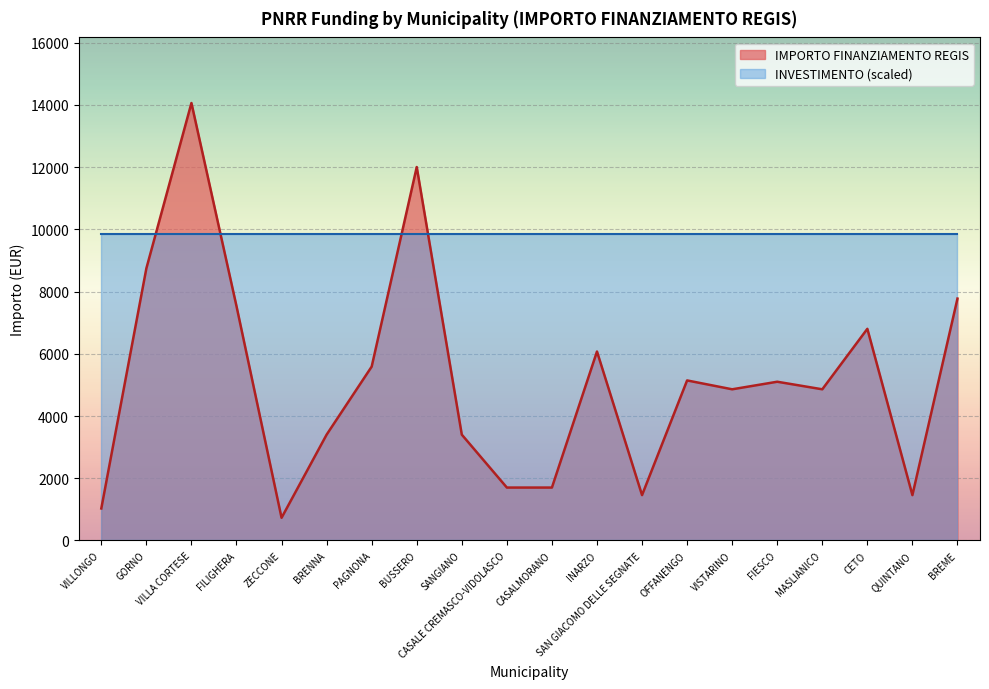

Approximately how many times larger is the value at BUSSERO compared to BREME?

1.5